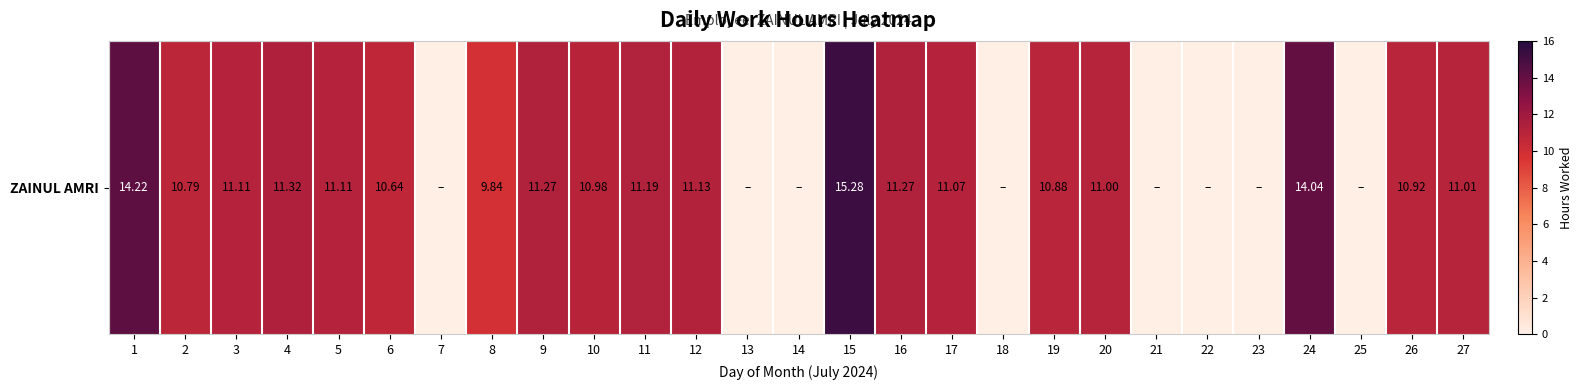

How many data points are less than 10?

9